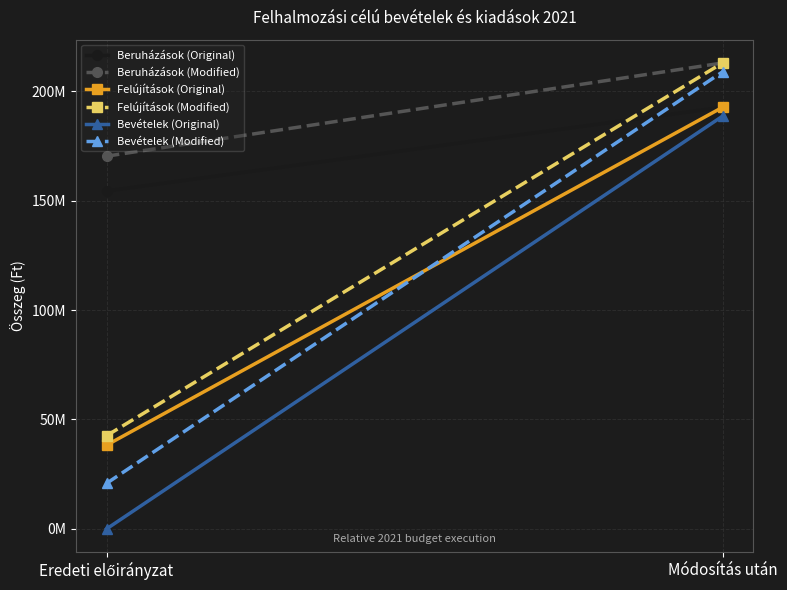

Reading left to right, what are all the values shown in this chart?

Beruházások (Original): Eredeti előirányzat=154421464	Módosítás után=192688109
Beruházások (Modified): Eredeti előirányzat=170336496	Módosítás után=212935456
Felújítások (Original): Eredeti előirányzat=38266645	Módosítás után=192688109
Felújítások (Modified): Eredeti előirányzat=42598960	Módosítás után=212935456
Bevételek (Original): Eredeti előirányzat=0	Módosítás után=188638087
Bevételek (Modified): Eredeti előirányzat=20810374	Módosítás után=208885434